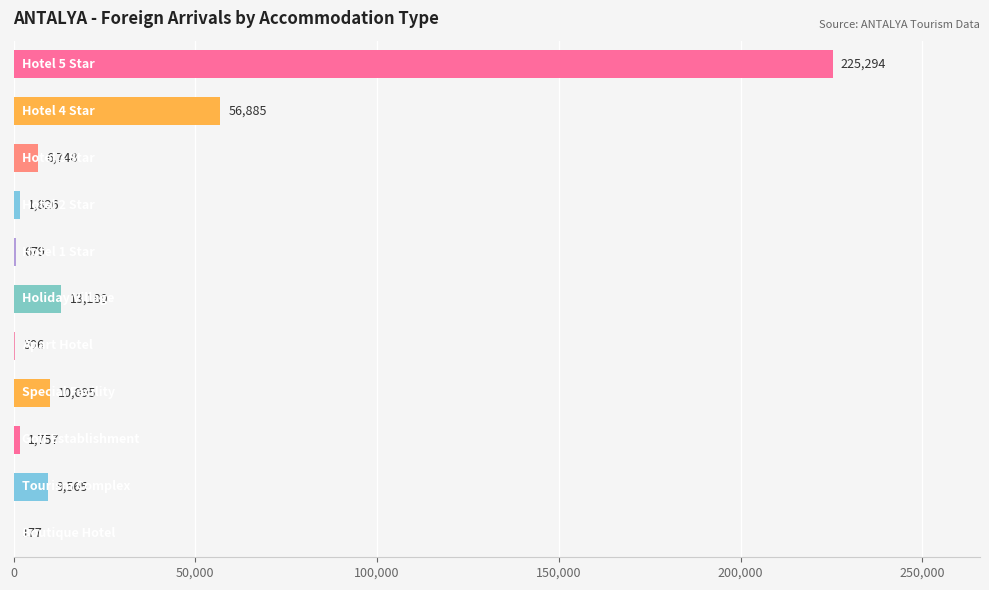

What is the greatest value displayed?

225294